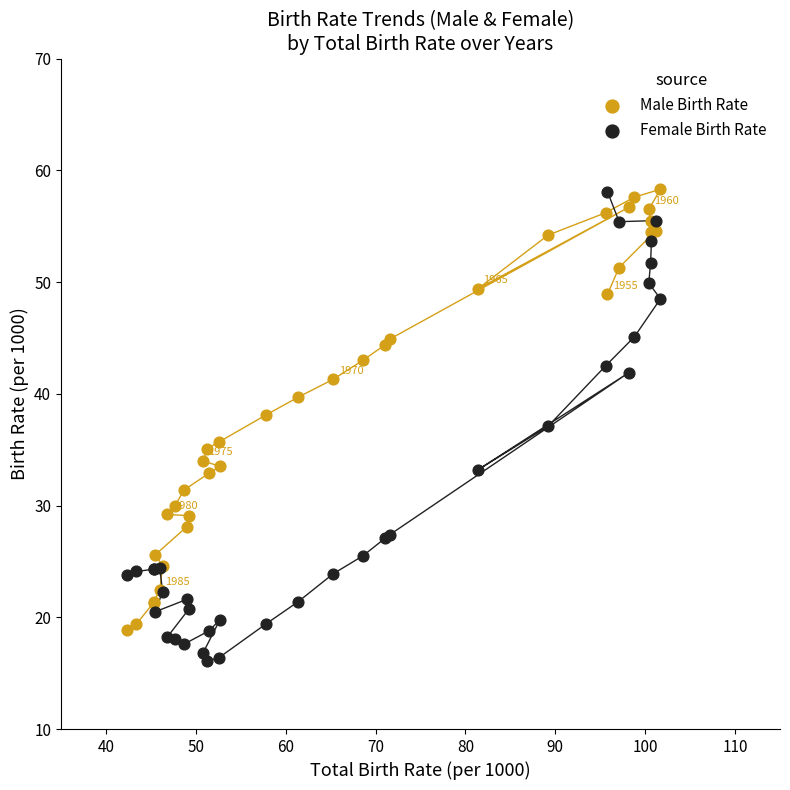

Which series has the widest spread of Y values?

Female Birth Rate